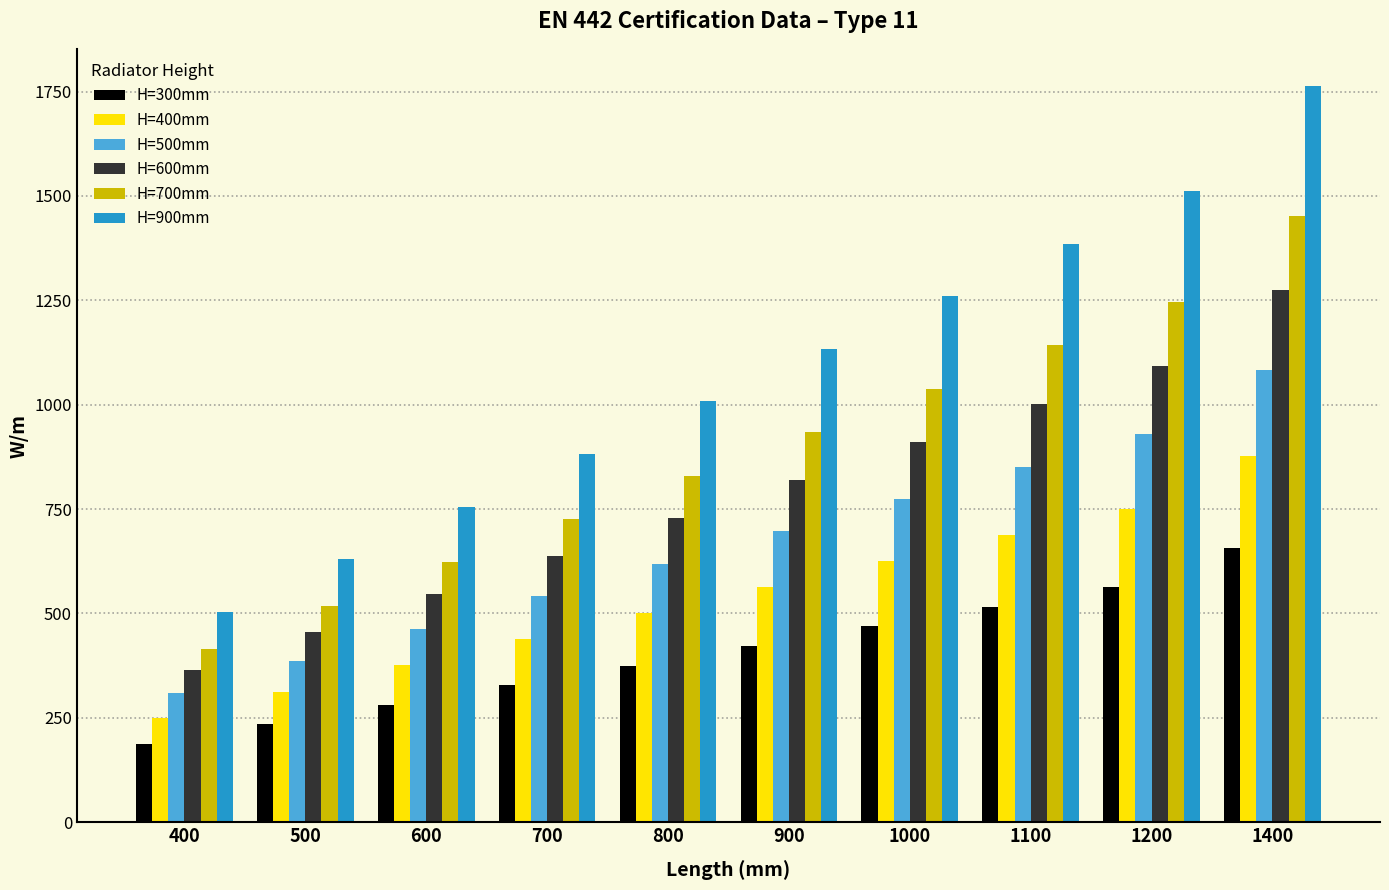

True or false: H=500mm has a value of 261 at 1000.

False